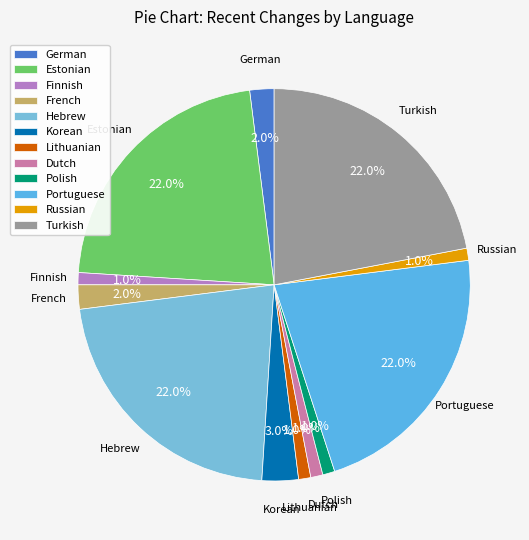

Between Korean and Portuguese, which is larger?

Portuguese